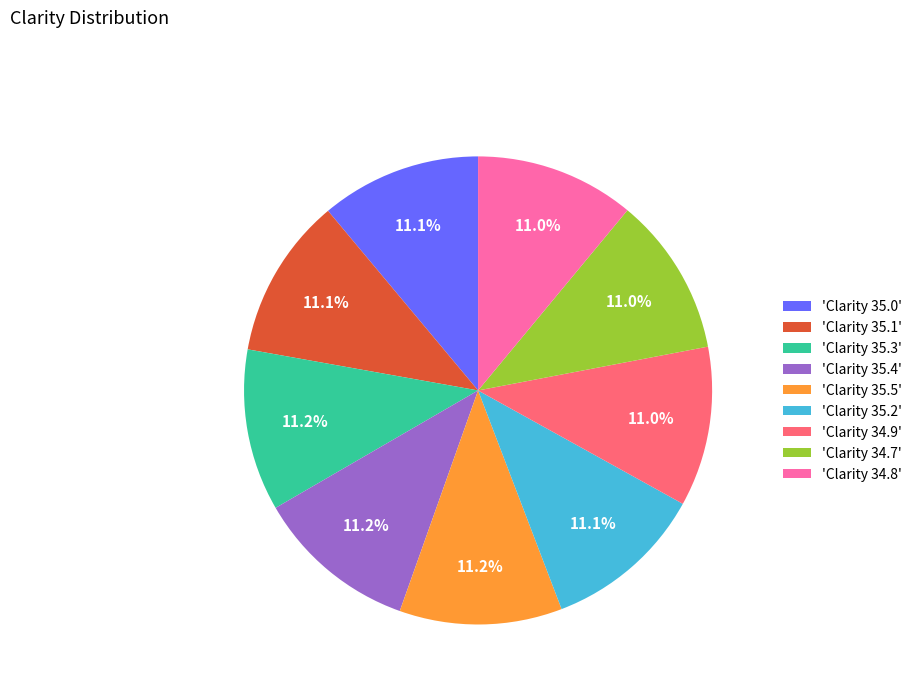

How many slices are in this pie chart?

9